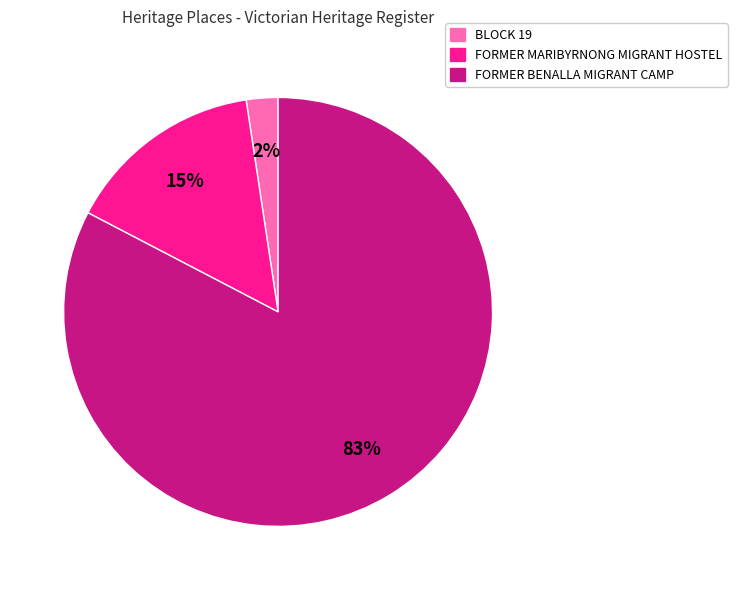

Is it true that FORMER BENALLA MIGRANT CAMP is 97% of the pie?

False